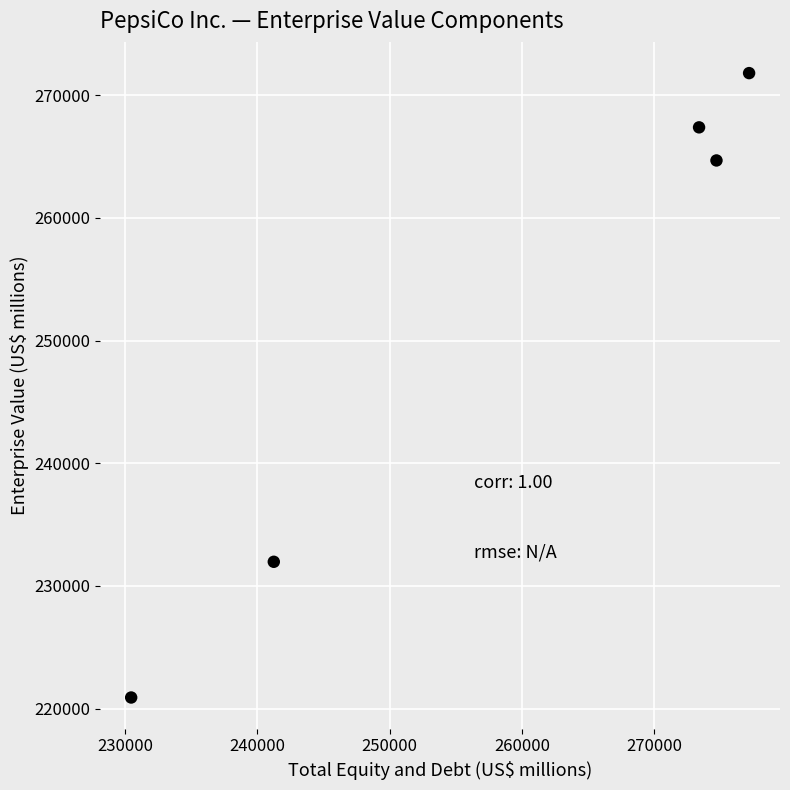

What is the average Y value?

251350